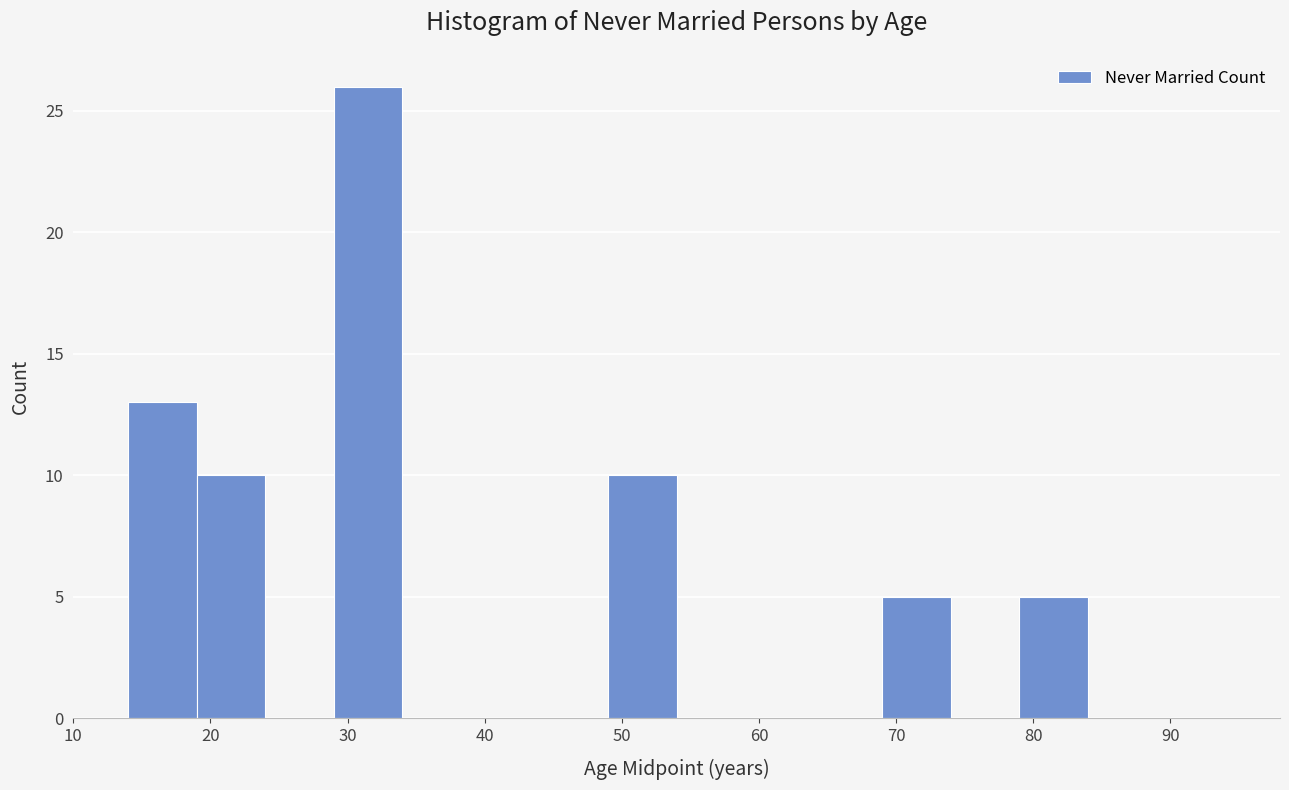

Which range on the x-axis has the tallest bar?

29 to 34